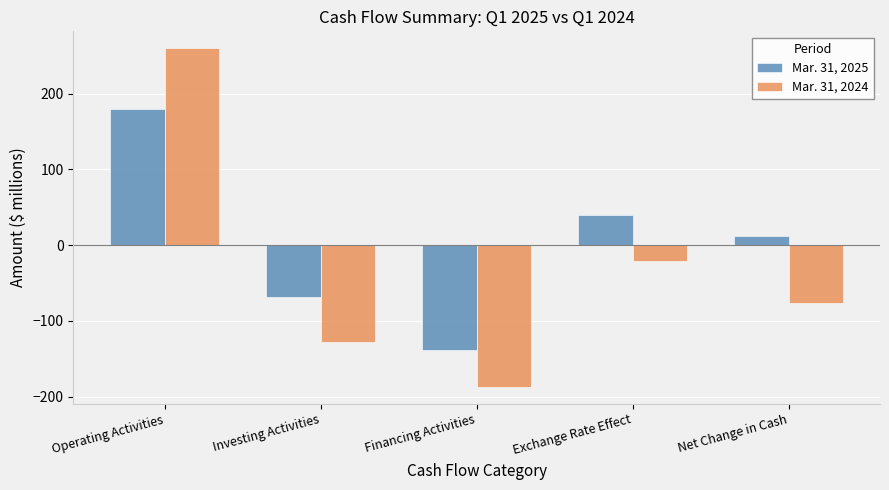

Rank the series at Operating Activities from lowest to highest value.

Mar. 31, 2025, Mar. 31, 2024